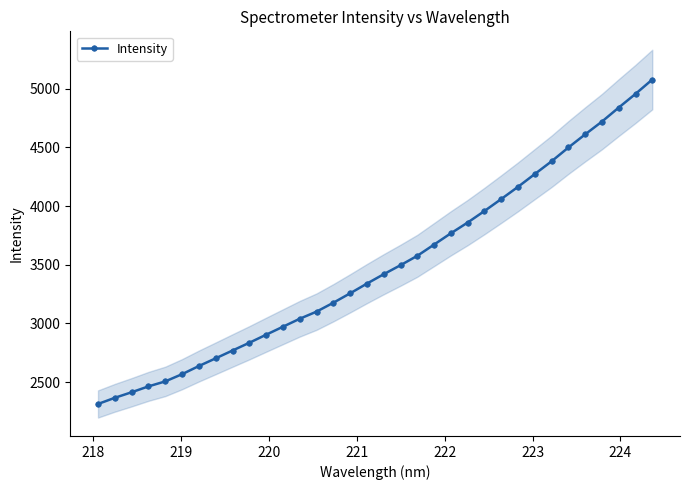

Count the number of values greater than 3419.

17